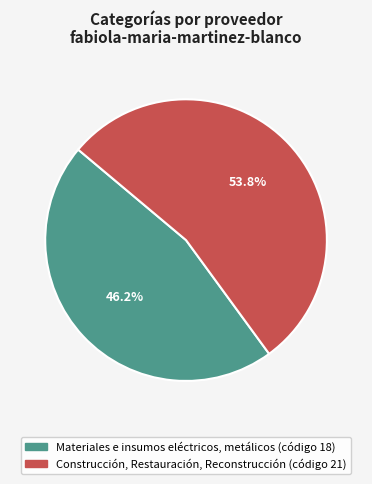

Between Construcción, Restauración, Reconstrucción and Materiales e insumos eléctricos, metálicos, which is larger?

Construcción, Restauración, Reconstrucción